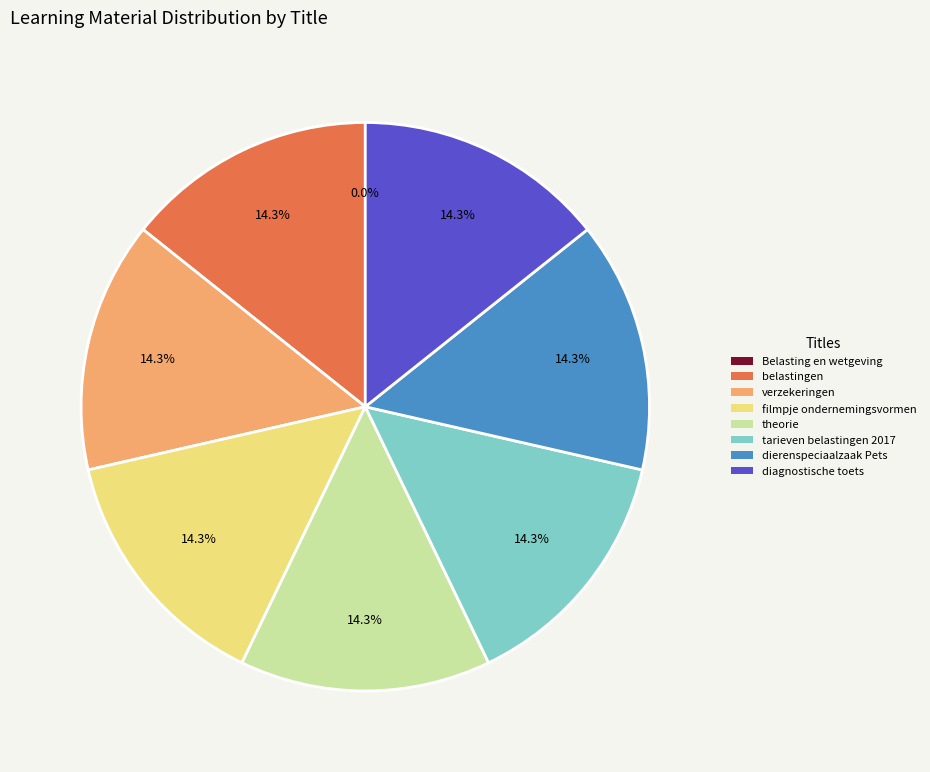

Does theorie account for over 50% of the chart?

No